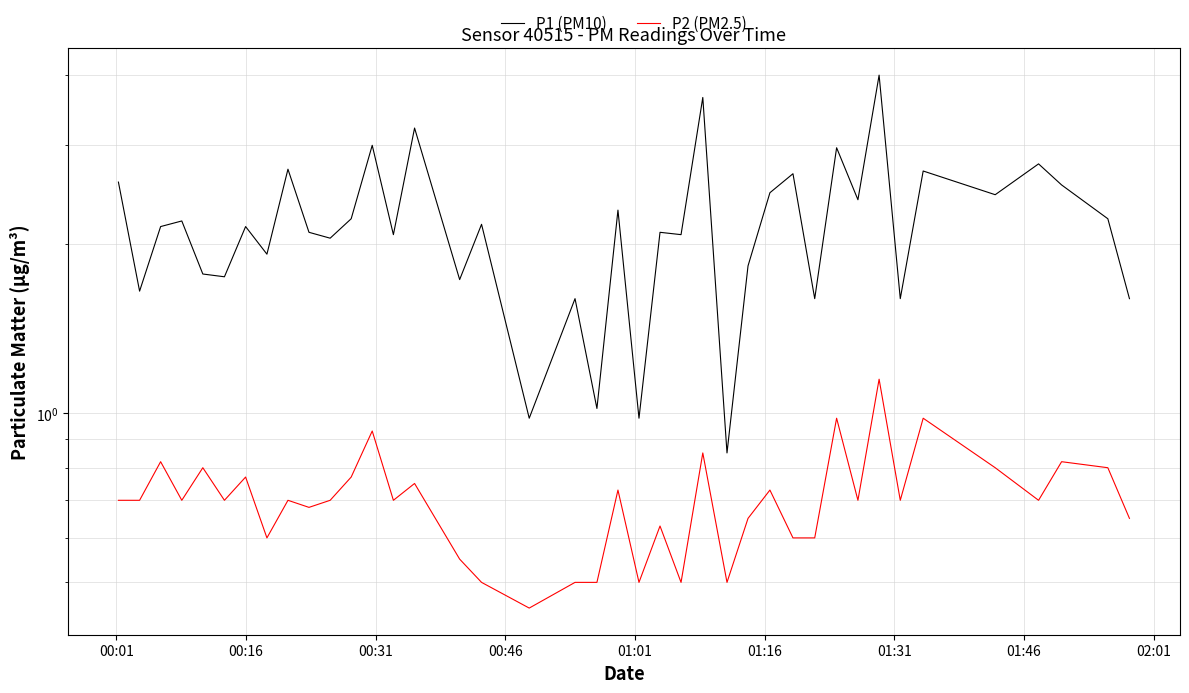

Does the chart have visible grid lines?

Yes